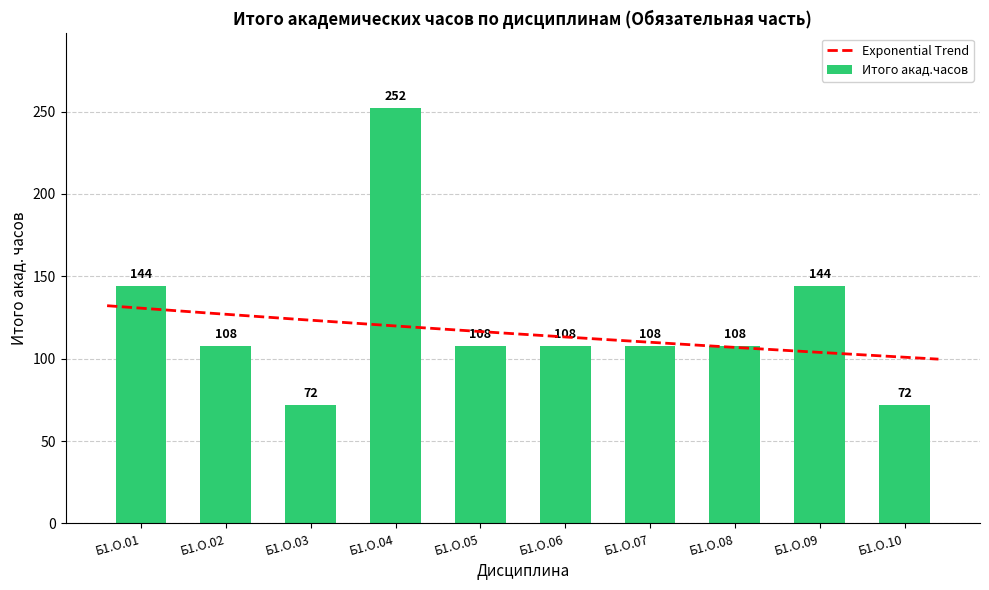

List the labels in order of value, smallest first.

Б1.О.03, Б1.О.10, Б1.О.02, Б1.О.05, Б1.О.06, Б1.О.07, Б1.О.08, Б1.О.01, Б1.О.09, Б1.О.04